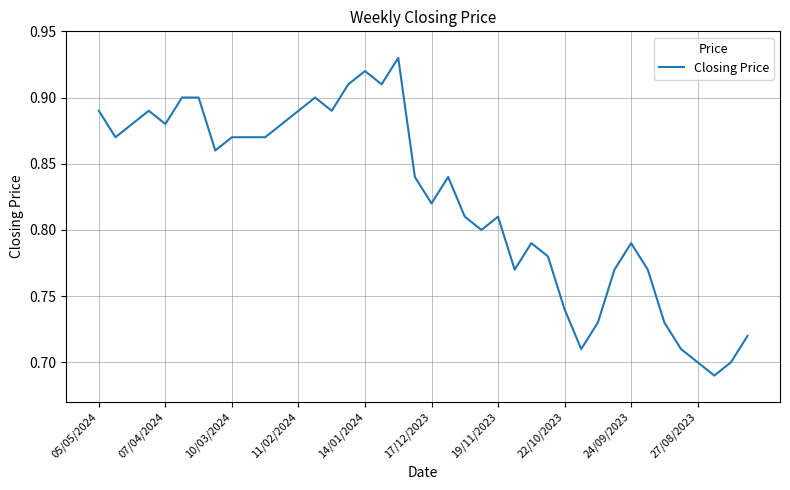

What is the difference between the maximum and second lowest values?

0.2